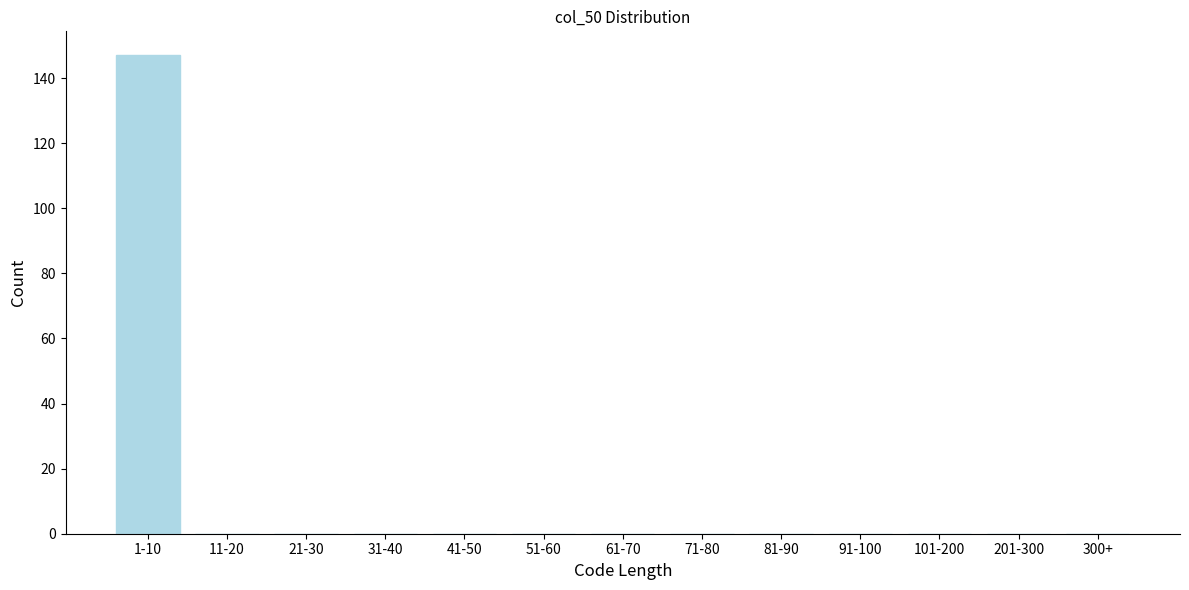

Reading left to right, extract all data points from this chart.

1-10=147	11-20=0	21-30=0	31-40=0	41-50=0	51-60=0	61-70=0	71-80=0	81-90=0	91-100=0	101-200=0	201-300=0	300+=0